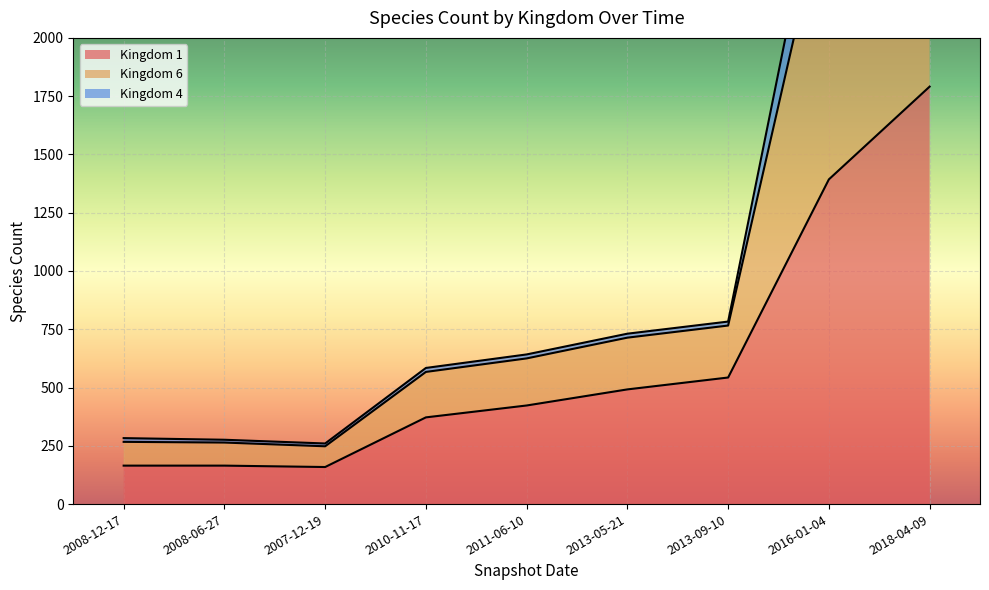

The value of Kingdom 1 at 2013-09-10 is 543. True or false?

True